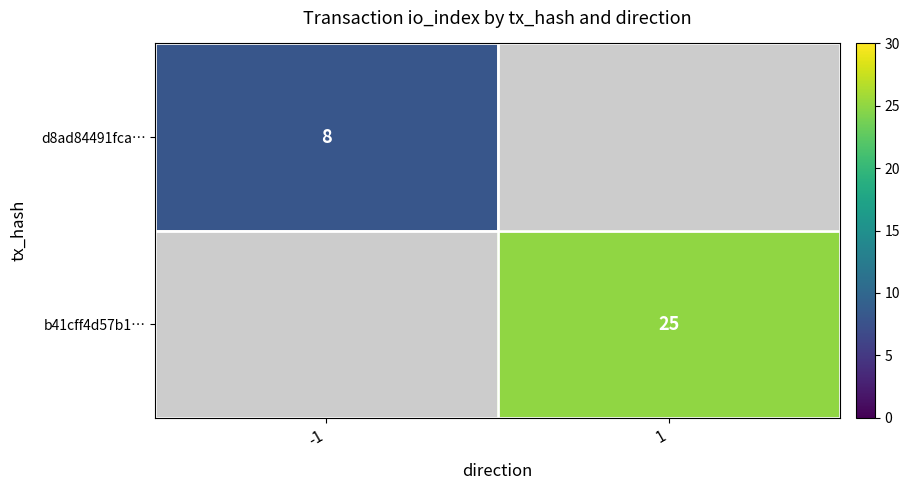

At how many categories does at least one series exceed 13?

1